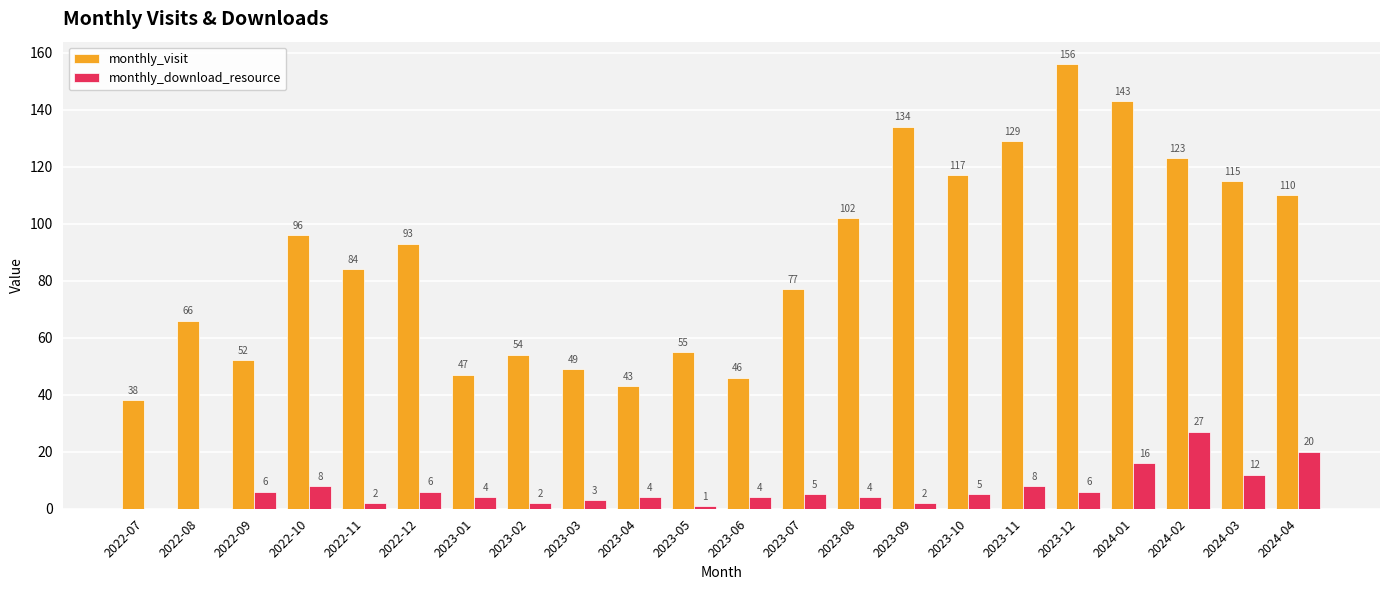

Reading left to right, transcribe all the data shown in this chart.

monthly_visit: 2022-07=38	2022-08=66	2022-09=52	2022-10=96	2022-11=84	2022-12=93	2023-01=47	2023-02=54	2023-03=49	2023-04=43	2023-05=55	2023-06=46	2023-07=77	2023-08=102	2023-09=134	2023-10=117	2023-11=129	2023-12=156	2024-01=143	2024-02=123	2024-03=115	2024-04=110
monthly_download_resource: 2022-07=0	2022-08=0	2022-09=6	2022-10=8	2022-11=2	2022-12=6	2023-01=4	2023-02=2	2023-03=3	2023-04=4	2023-05=1	2023-06=4	2023-07=5	2023-08=4	2023-09=2	2023-10=5	2023-11=8	2023-12=6	2024-01=16	2024-02=27	2024-03=12	2024-04=20